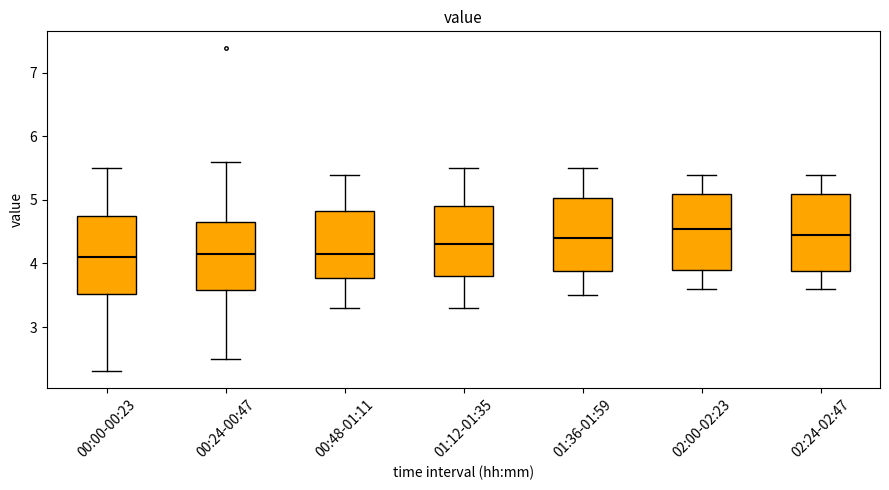

Where does the upper whisker of the box for 00:24-00:47 end on the y-axis? The values are not printed on the chart, so give them approximately, as read against the axis.

5.6